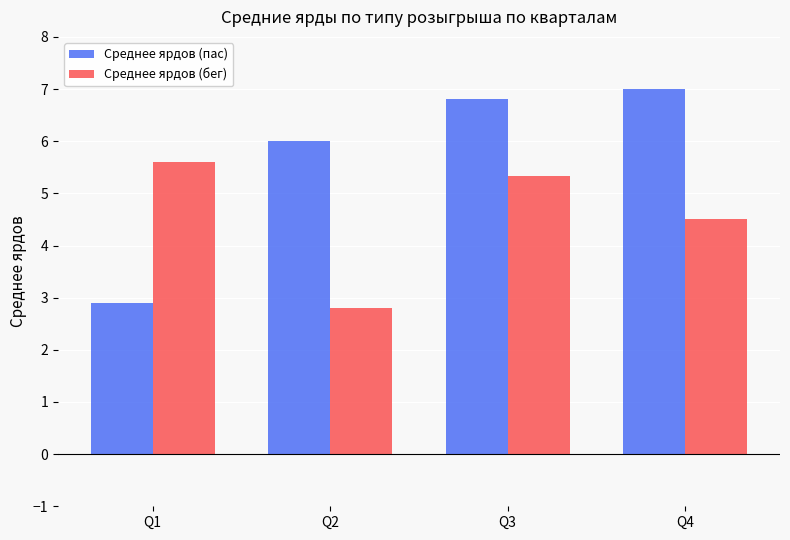

At how many categories does at least one series exceed 3?

4